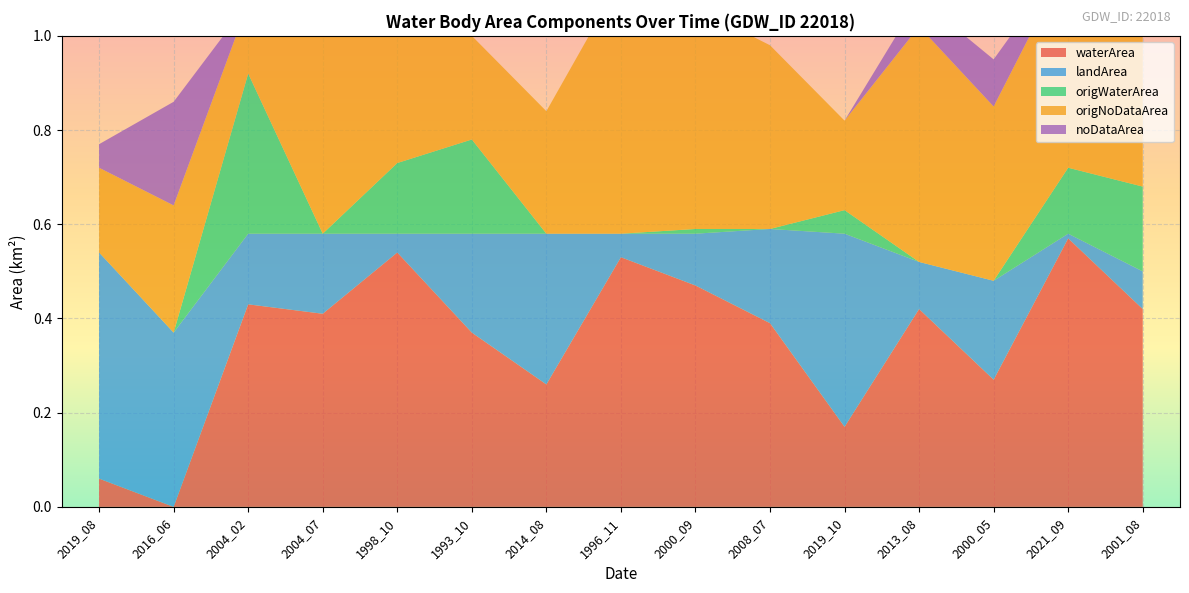

Reading right to left, what are all the values shown in this chart?

waterArea: 2001_08=0.4	2021_09=0.6	2000_05=0.3	2013_08=0.4	2019_10=0.2	2008_07=0.4	2000_09=0.5	1996_11=0.5	2014_08=0.3	1993_10=0.4	1998_10=0.5	2004_07=0.4	2004_02=0.4	2016_06=0.0	2019_08=0.1
landArea: 2001_08=0.1	2021_09=0.0	2000_05=0.2	2013_08=0.1	2019_10=0.4	2008_07=0.2	2000_09=0.1	1996_11=0.1	2014_08=0.3	1993_10=0.2	1998_10=0.0	2004_07=0.2	2004_02=0.1	2016_06=0.4	2019_08=0.5
origWaterArea: 2001_08=0.2	2021_09=0.1	2000_05=0.0	2013_08=0.0	2019_10=0.1	2008_07=0.0	2000_09=0.0	1996_11=0.0	2014_08=0.0	1993_10=0.2	1998_10=0.1	2004_07=0.0	2004_02=0.3	2016_06=0.0	2019_08=0.0
origNoDataArea: 2001_08=0.3	2021_09=0.4	2000_05=0.4	2013_08=0.5	2019_10=0.2	2008_07=0.4	2000_09=0.5	1996_11=0.5	2014_08=0.3	1993_10=0.2	1998_10=0.4	2004_07=0.5	2004_02=0.1	2016_06=0.3	2019_08=0.2
noDataArea: 2001_08=0.1	2021_09=0.0	2000_05=0.1	2013_08=0.1	2019_10=0.0	2008_07=0.0	2000_09=0.0	1996_11=0.0	2014_08=0.0	1993_10=0.0	1998_10=0.0	2004_07=0.0	2004_02=0.0	2016_06=0.2	2019_08=0.1